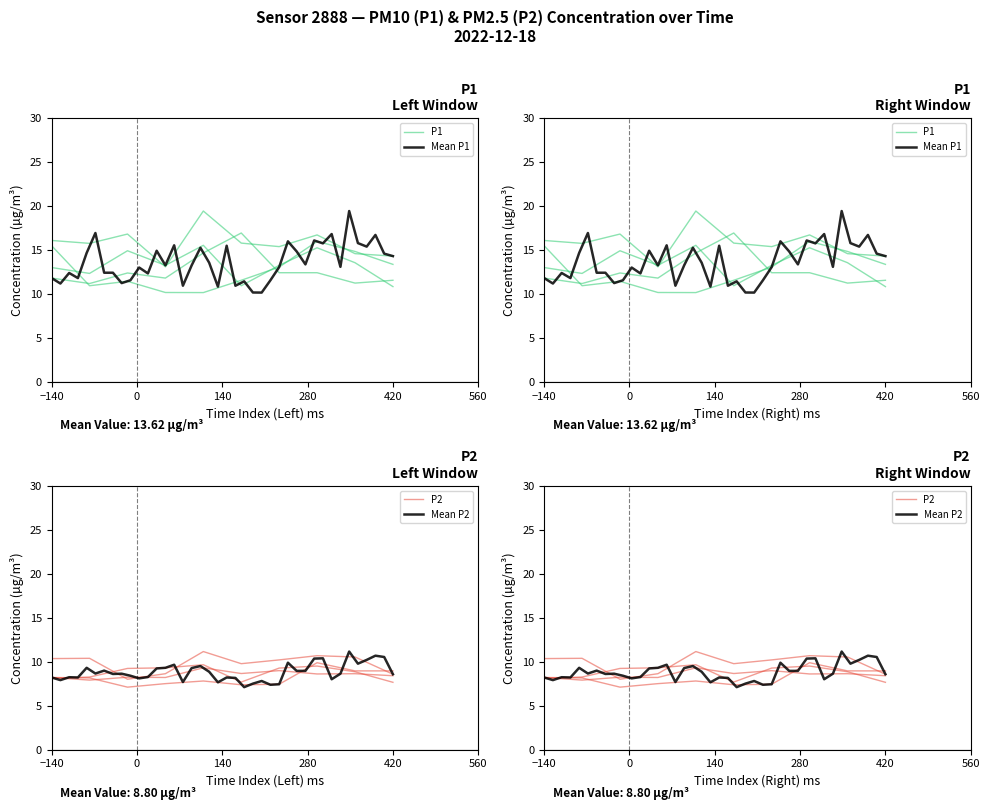

What is the difference between the maximum and second lowest values in the P1 series?

9.3